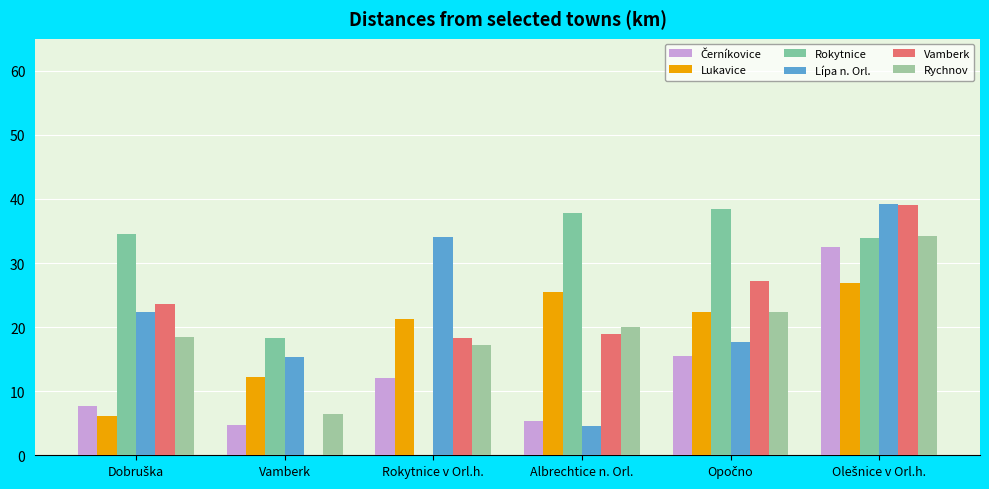

What is the difference between the highest and lowest values at Albrechtice n. Orl.?

33.2